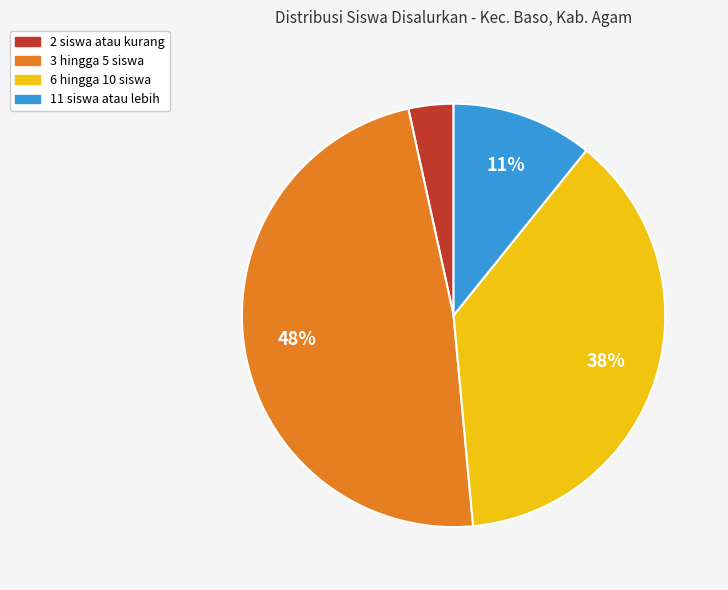

Does 6 hingga 10 siswa account for over 50% of the chart?

No